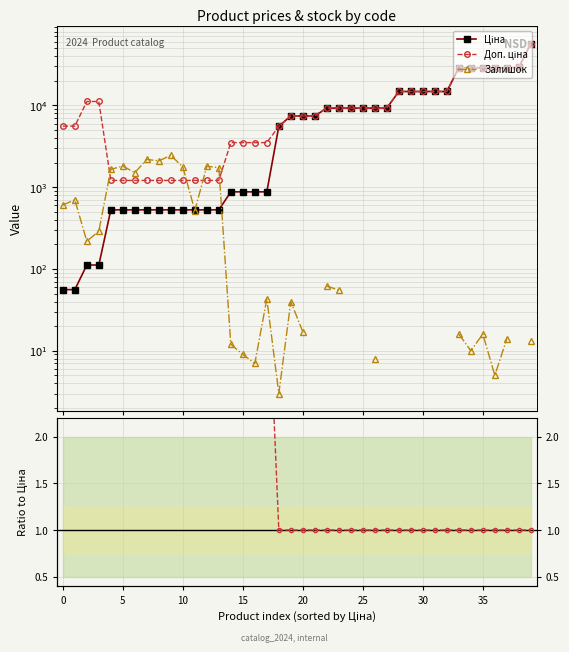

What is the maximum value shown in the chart?

57258.0